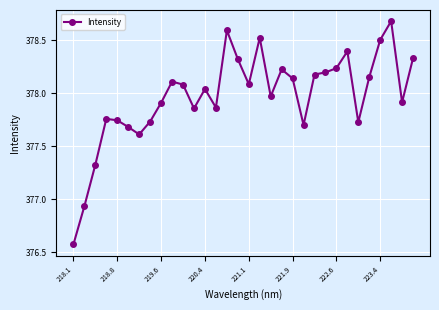

What is the greatest value displayed?

378.7